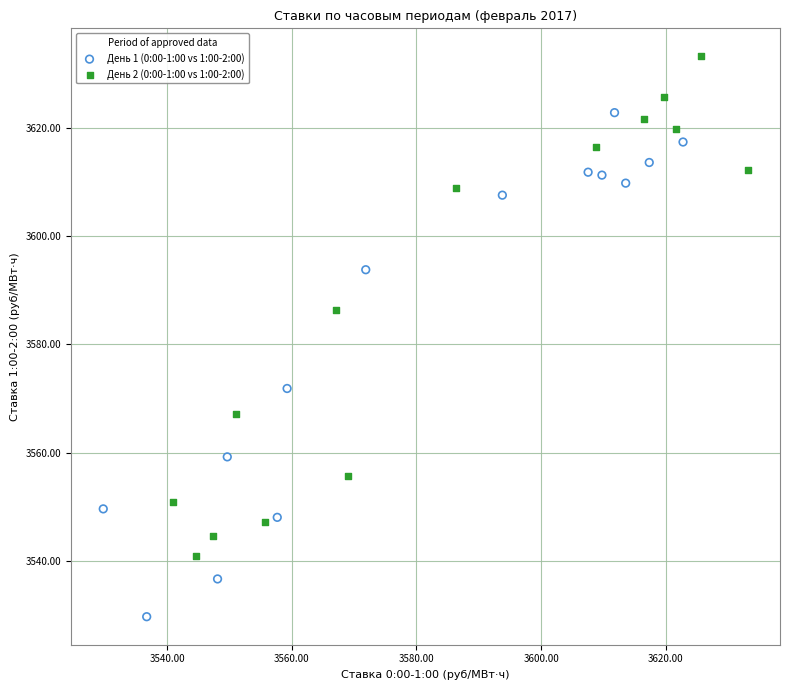

Which series contains the lowest Y value?

День 1 (0:00-1:00 vs 1:00-2:00)